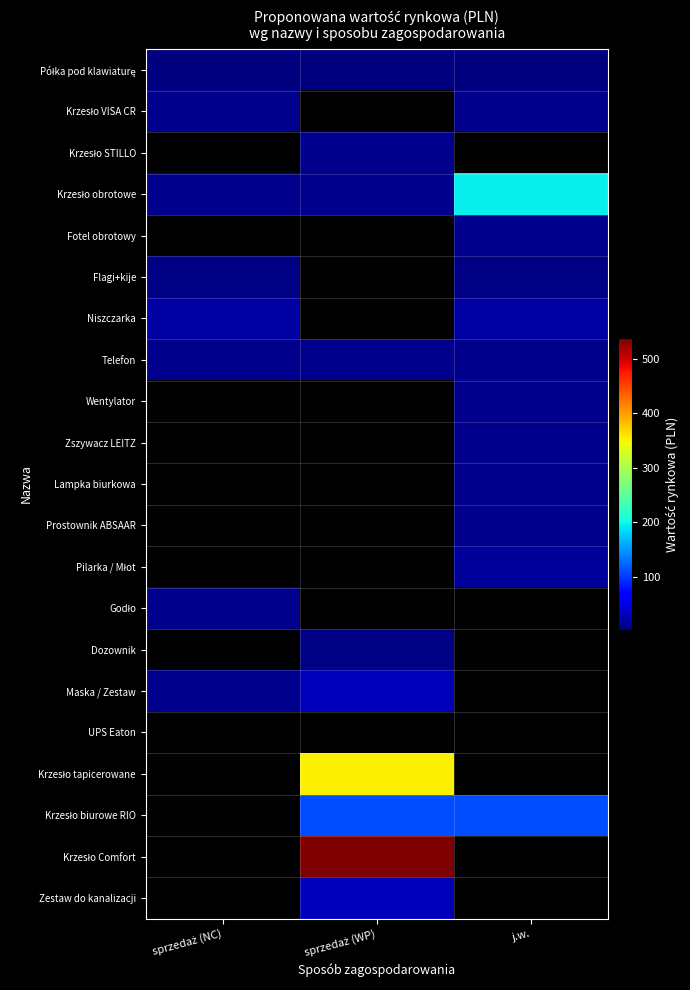

What value does the Krzesło VISA CR series have at sprzedaż (NC)?

10.0